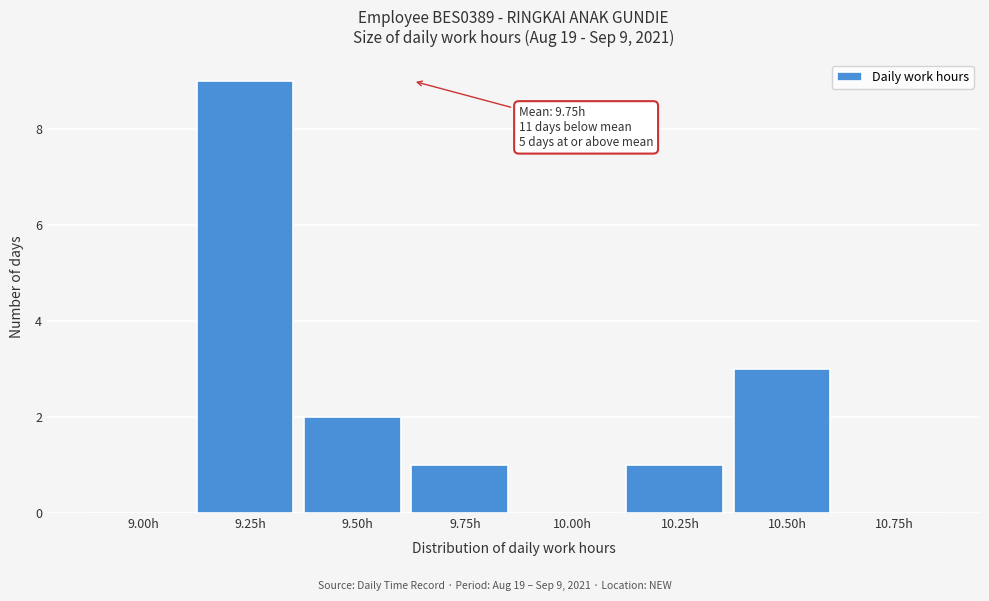

Reading right to left, transcribe all the data shown in this chart.

10.75h=0	10.50h=3	10.25h=1	10.00h=0	9.75h=1	9.50h=2	9.25h=9	9.00h=0